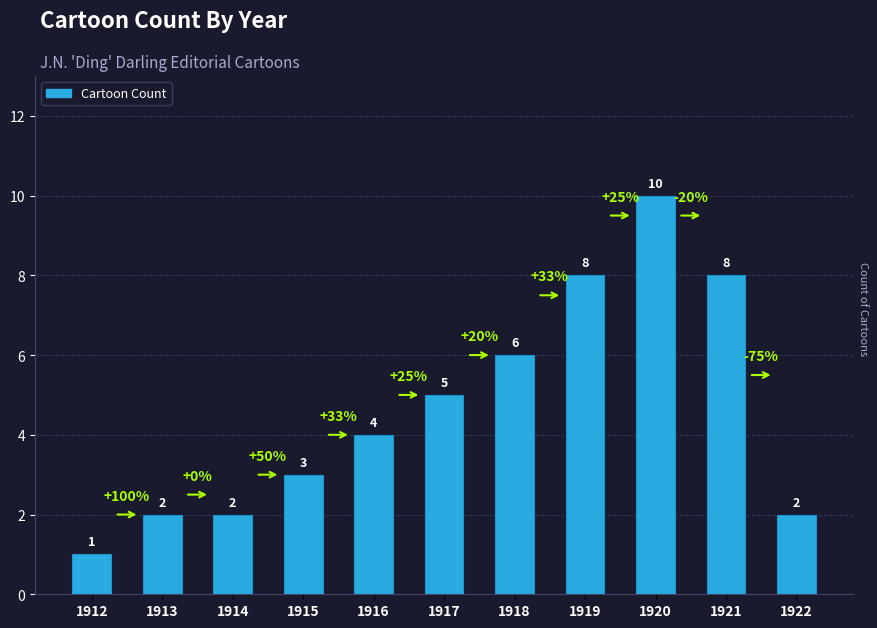

What is the sum of the values at 1920 and 1916?

14